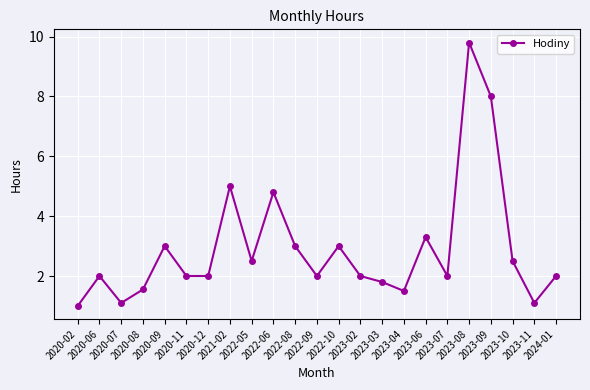

Reading left to right, extract all data points from this chart.

2020-02=1.0	2020-06=2.0	2020-07=1.1	2020-08=1.6	2020-09=3.0	2020-11=2.0	2020-12=2.0	2021-02=5.0	2022-05=2.5	2022-06=4.8	2022-08=3.0	2022-09=2.0	2022-10=3.0	2023-02=2.0	2023-03=1.8	2023-04=1.5	2023-06=3.3	2023-07=2.0	2023-08=9.8	2023-09=8.0	2023-10=2.5	2023-11=1.1	2024-01=2.0